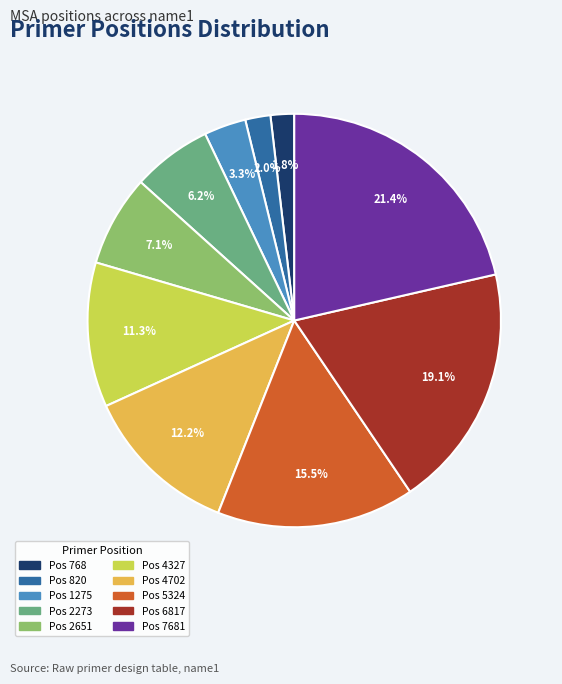

To the nearest percent, what is the average slice percentage?

10%